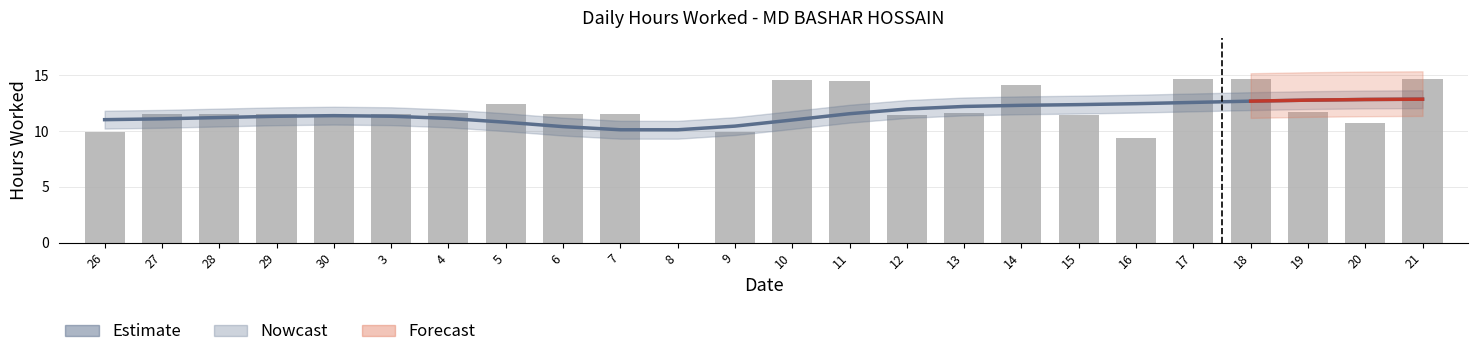

Is it true that Estimate equals 16.3 at 26?

False